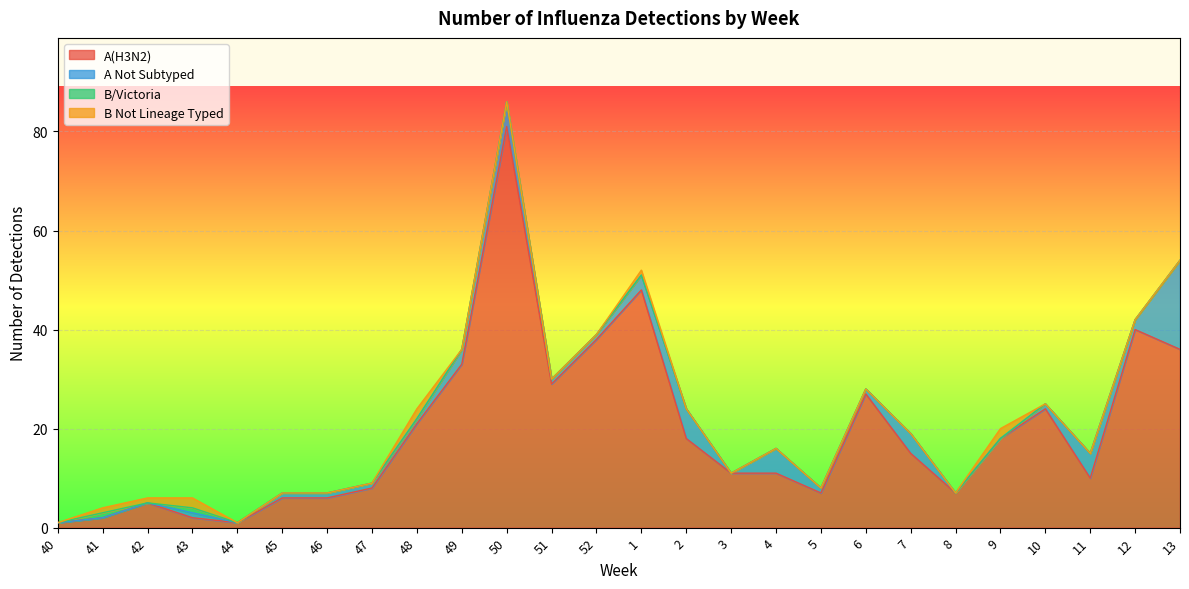

How many values in B Not Lineage Typed are above zero?

6